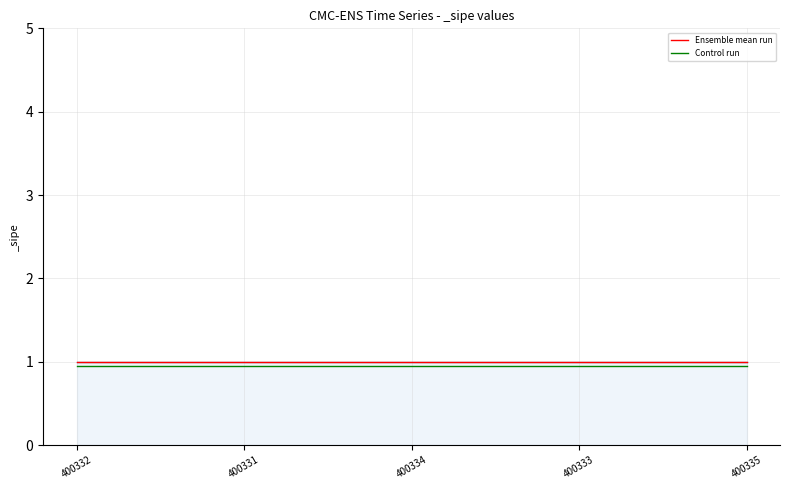

What is the sum of all Ensemble mean run values?

5.0